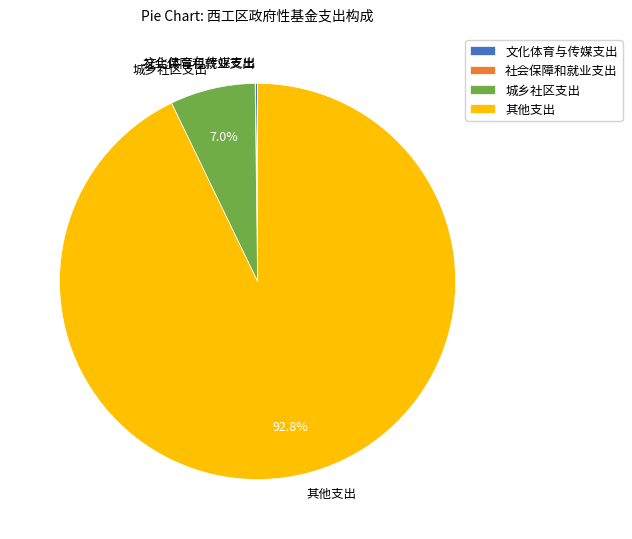

Which category accounts for the majority?

其他支出